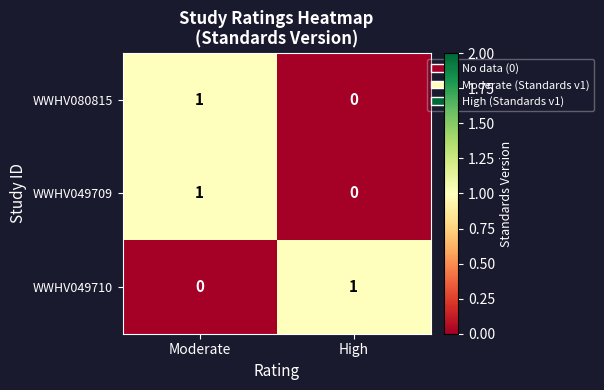

List the labels in order of WWHV080815 value, smallest first.

High, Moderate